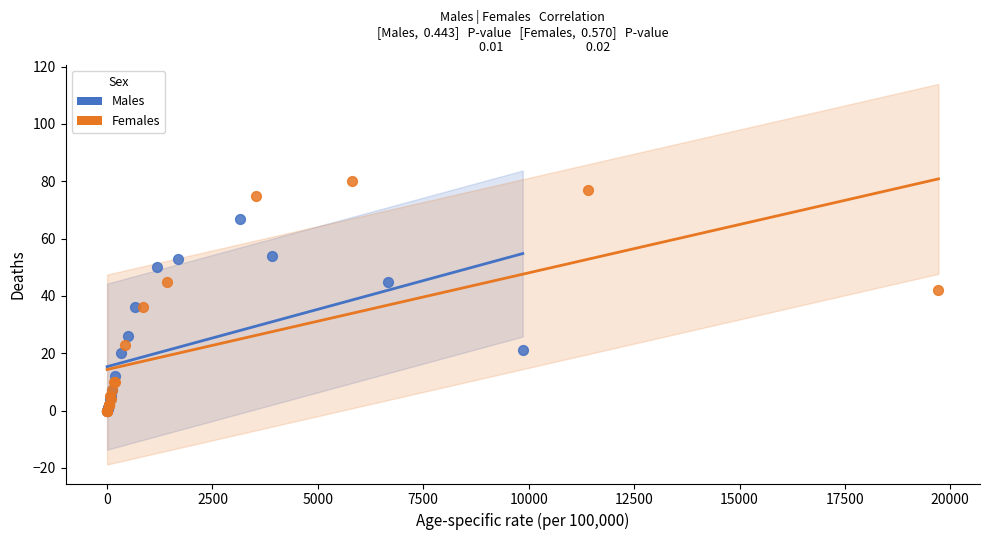

Which series contains the highest Y value?

Females